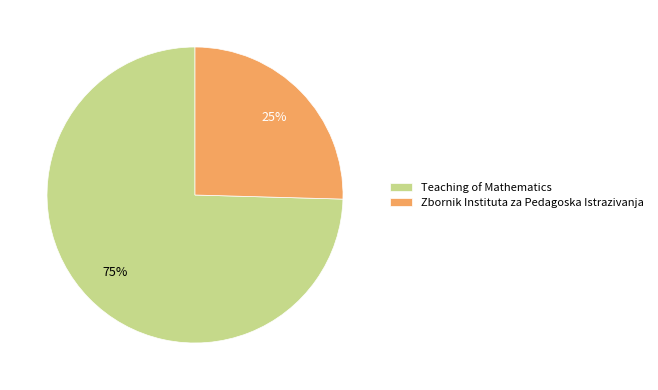

Is it true that Zbornik Instituta za Pedagoska Istrazivanja is 36% of the pie?

False